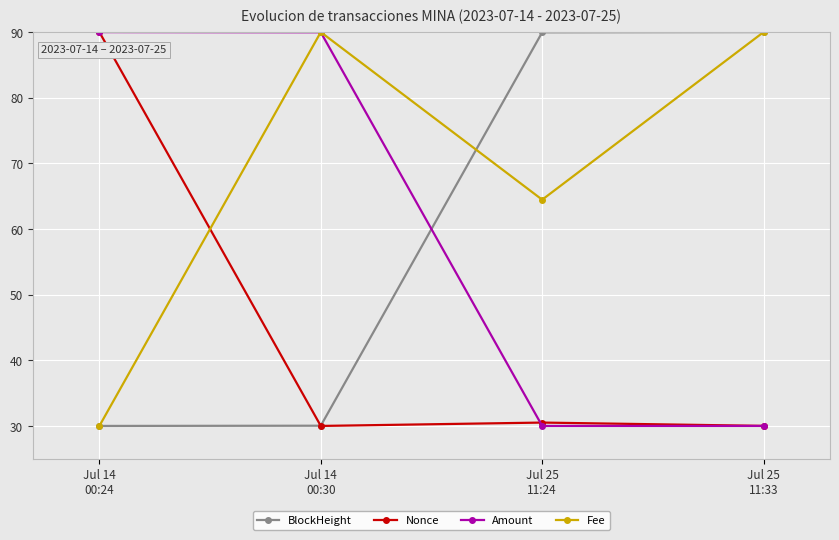

What is the difference between the highest and lowest values at Jul 25
11:24?

60.0